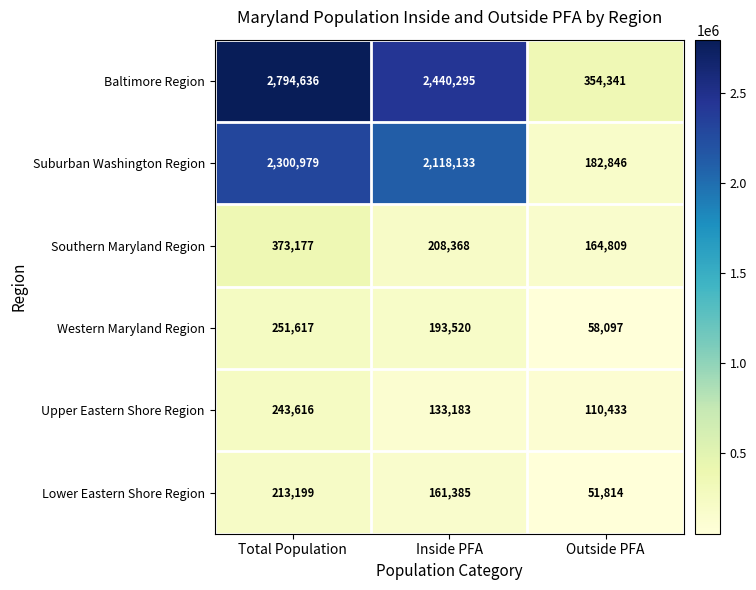

True or false: Suburban Washington Region has a value of 2824262 at Inside PFA.

False